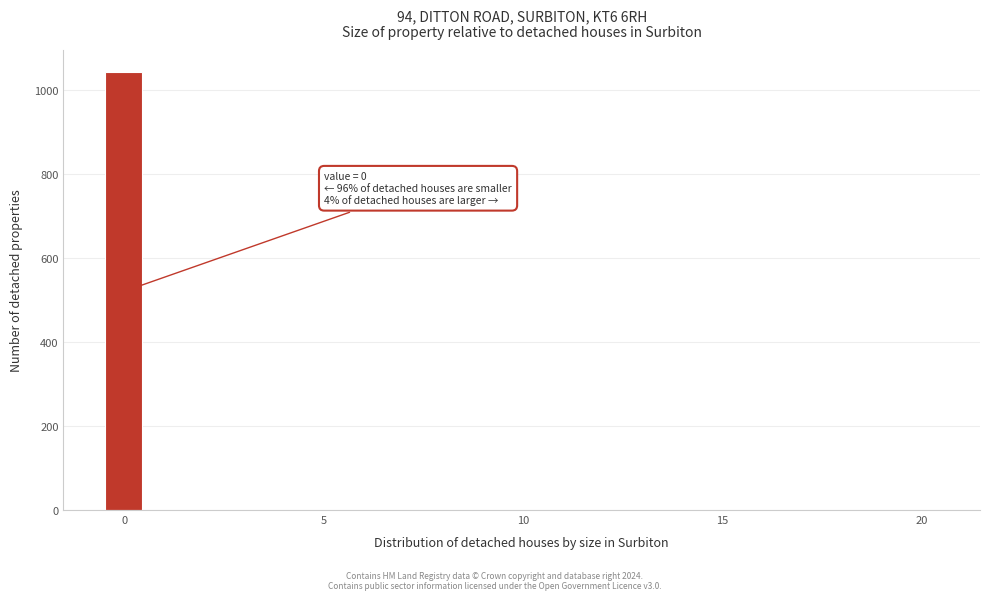

Read against the x-axis, roughly where is the centre of the tallest bar?

0.0